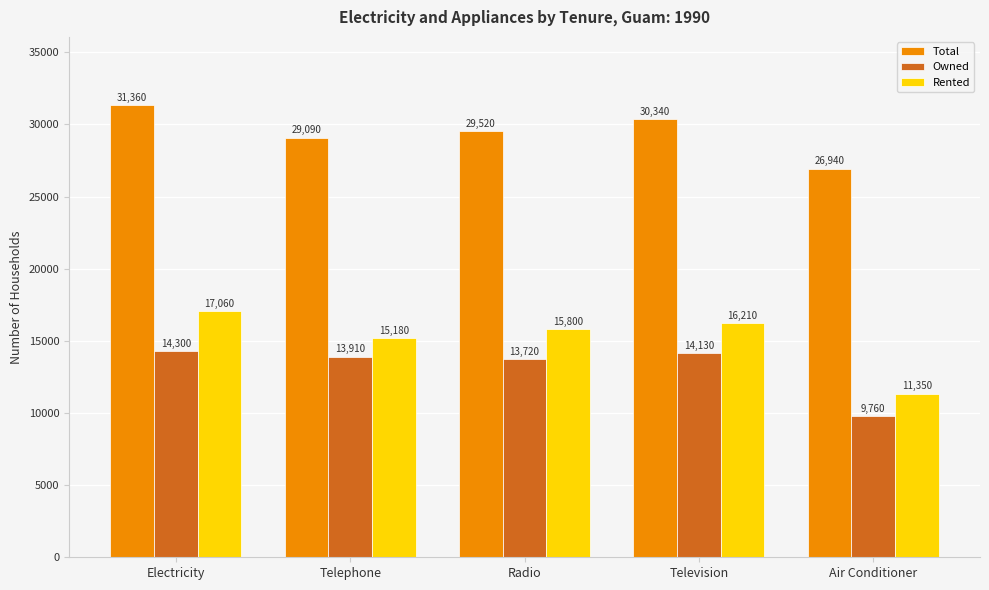

What is the value of the Total bar at the 3rd from the left?

29520